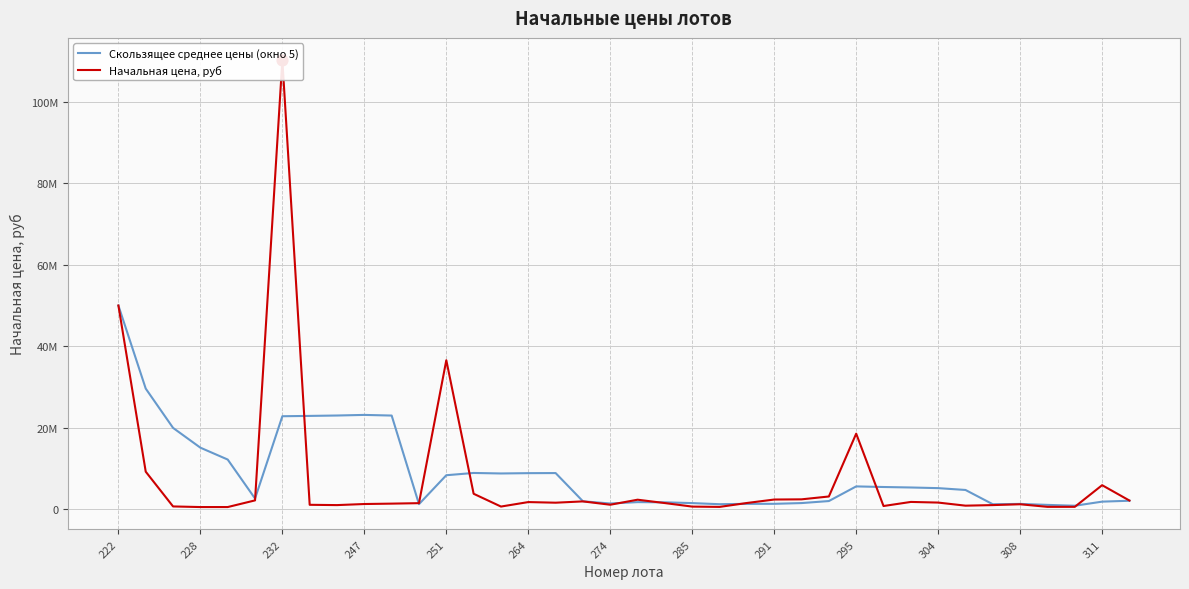

Which series reaches the minimum Y coordinate?

Начальная цена, руб